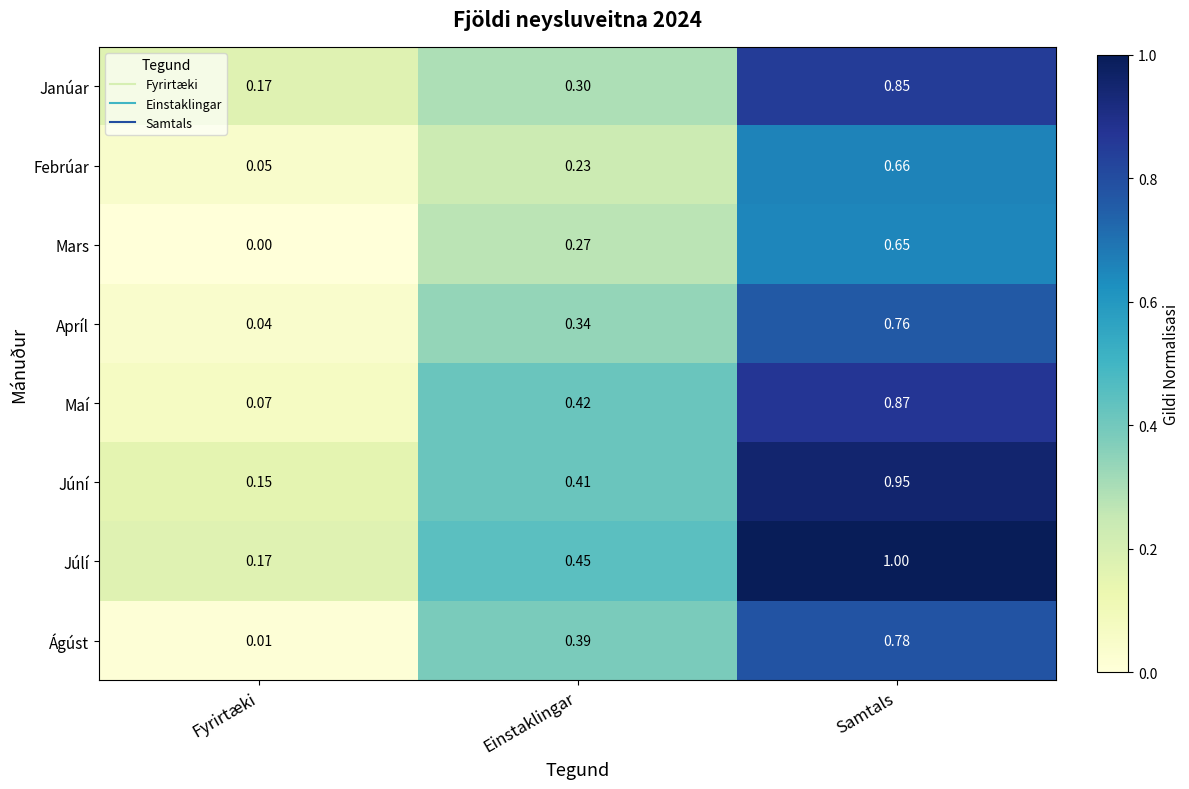

Rank the series by their maximum value, from highest to lowest.

Júlí, Júní, Maí, Janúar, Ágúst, Apríl, Febrúar, Mars